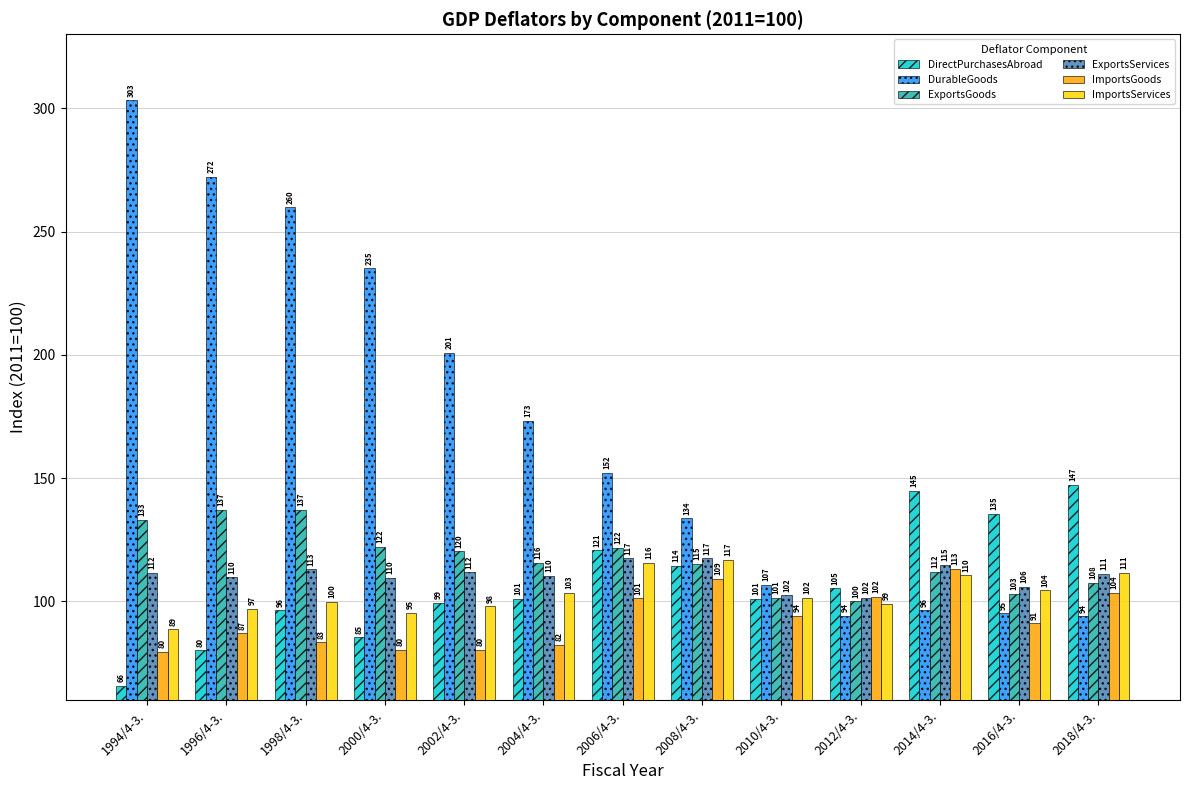

Rank the categories by ImportsServices value from highest to lowest.

2008/4-3., 2006/4-3., 2018/4-3., 2014/4-3., 2016/4-3., 2004/4-3., 2010/4-3., 1998/4-3., 2012/4-3., 2002/4-3., 1996/4-3., 2000/4-3., 1994/4-3.